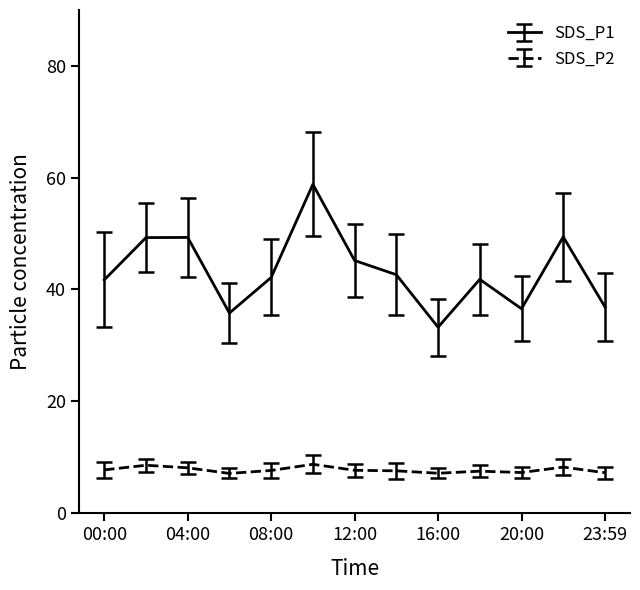

Which series has the largest total across all categories?

SDS_P1